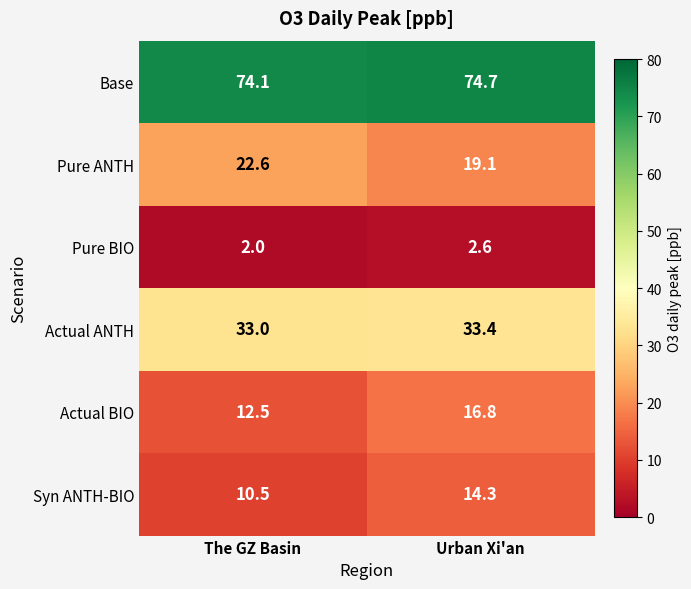

Reading left to right, transcribe all the data shown in this chart.

Base: The GZ Basin=74.1	Urban Xi'an=74.7
Pure ANTH: The GZ Basin=22.6	Urban Xi'an=19.1
Pure BIO: The GZ Basin=2.0	Urban Xi'an=2.6
Actual ANTH: The GZ Basin=33.0	Urban Xi'an=33.4
Actual BIO: The GZ Basin=12.5	Urban Xi'an=16.8
Syn ANTH-BIO: The GZ Basin=10.5	Urban Xi'an=14.3